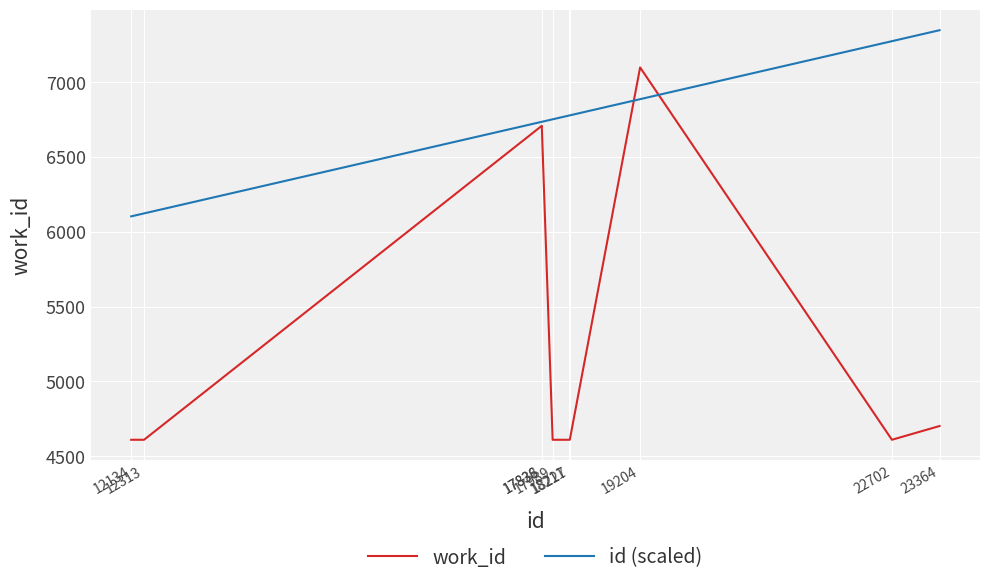

How many values in the id (scaled) series exceed 6776?

5